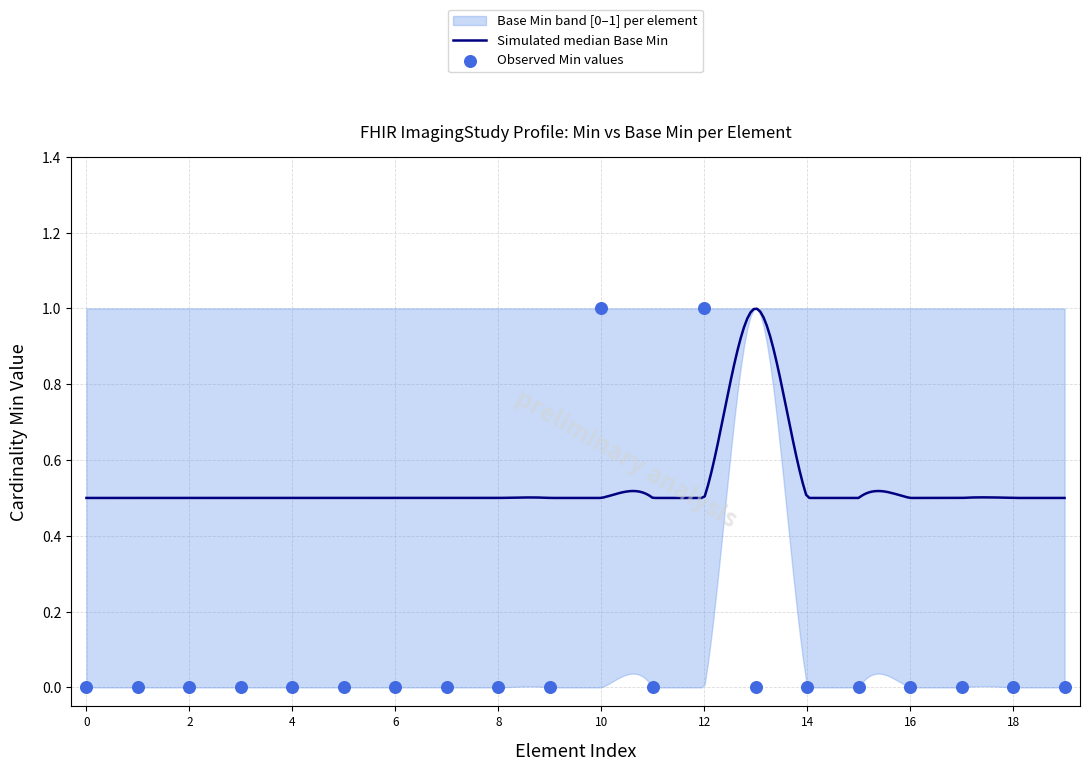

Which series has the largest total across all categories?

Base Min upper